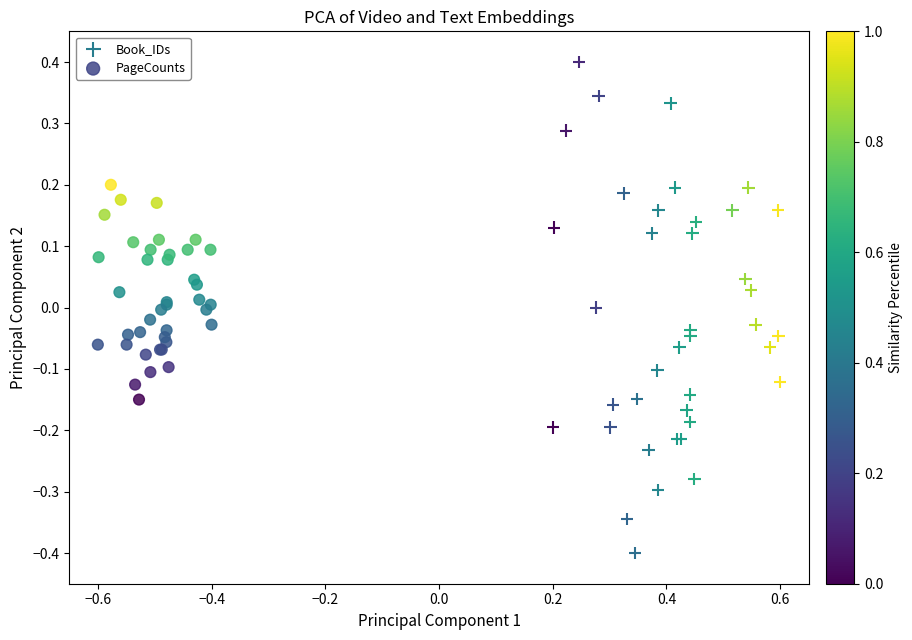

Which series has the largest Y range (max minus min)?

Book_IDs